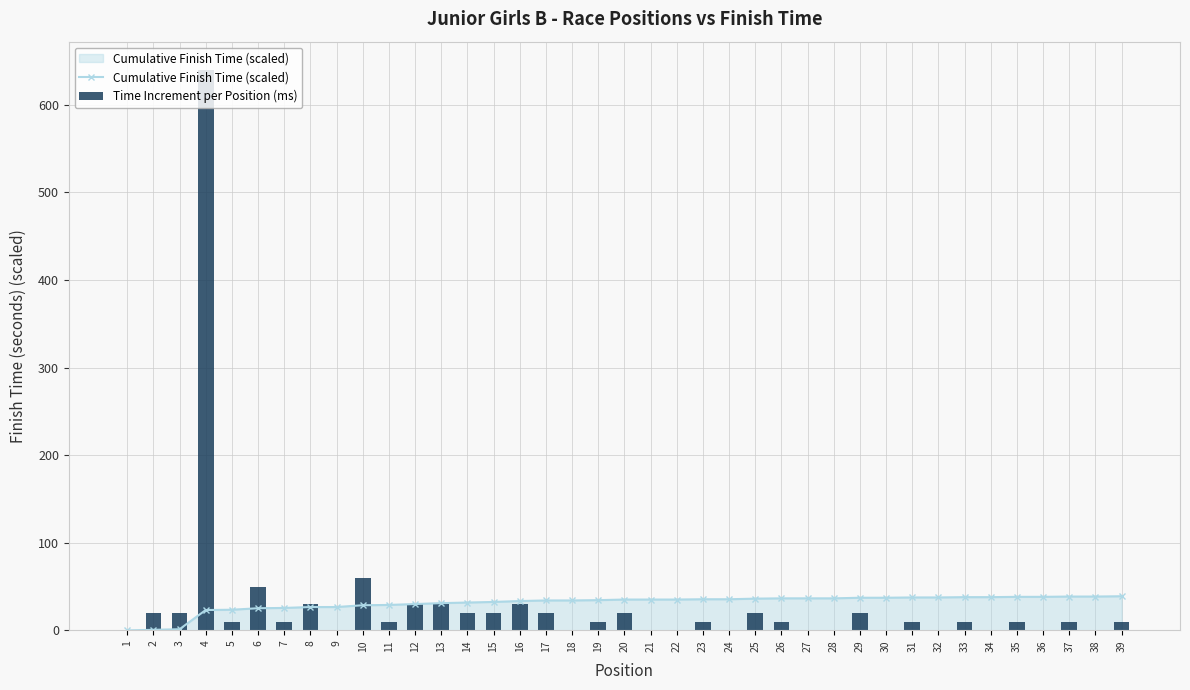

Between 12 and 13, which is larger?

13